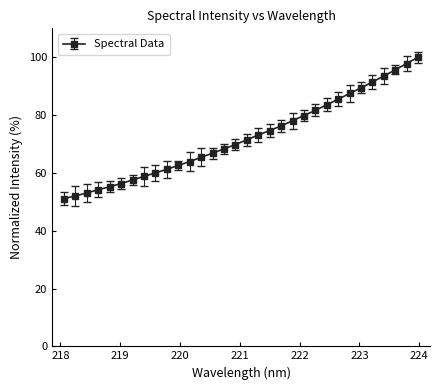

What is the difference between the second highest and second lowest values?

45.8